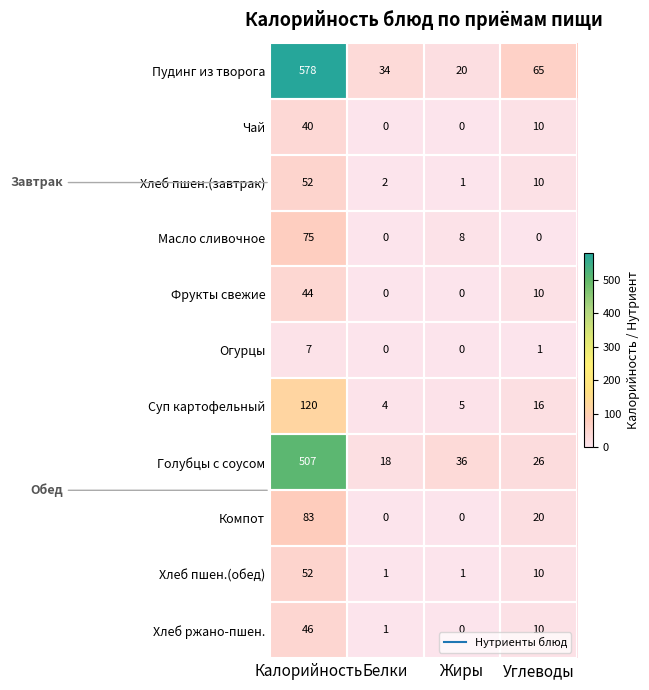

At which label does Хлеб ржано-пшен. reach its minimum?

Жиры